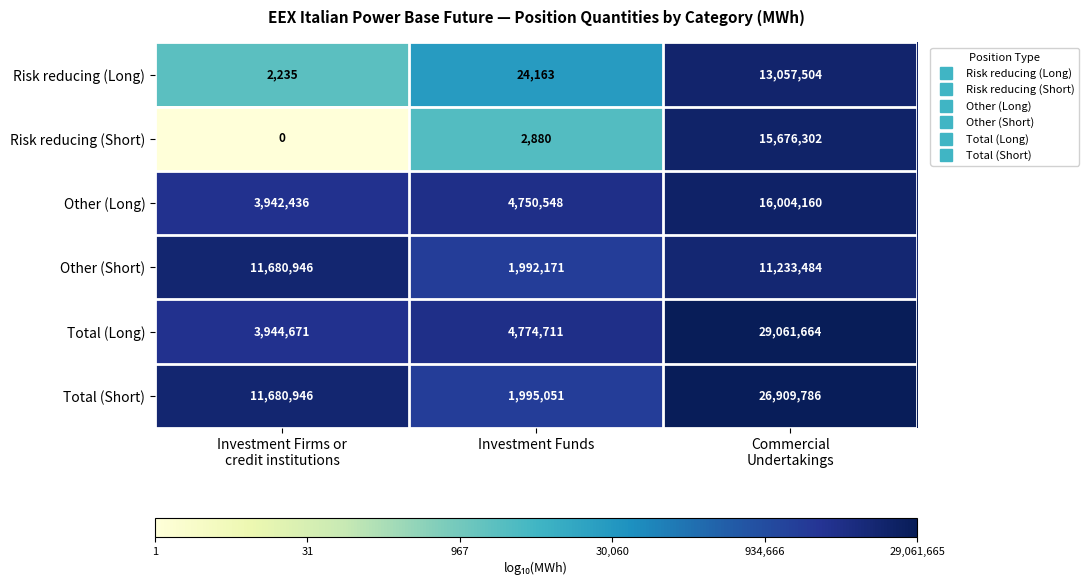

Reading left to right, transcribe all the data shown in this chart.

Risk reducing (Long): 2235	24163	13057504
Risk reducing (Short): 0	2880	15676302
Other (Long): 3942436	4750548	16004160
Other (Short): 11680946	1992171	11233484
Total (Long): 3944671	4774711	29061664
Total (Short): 11680946	1995051	26909786